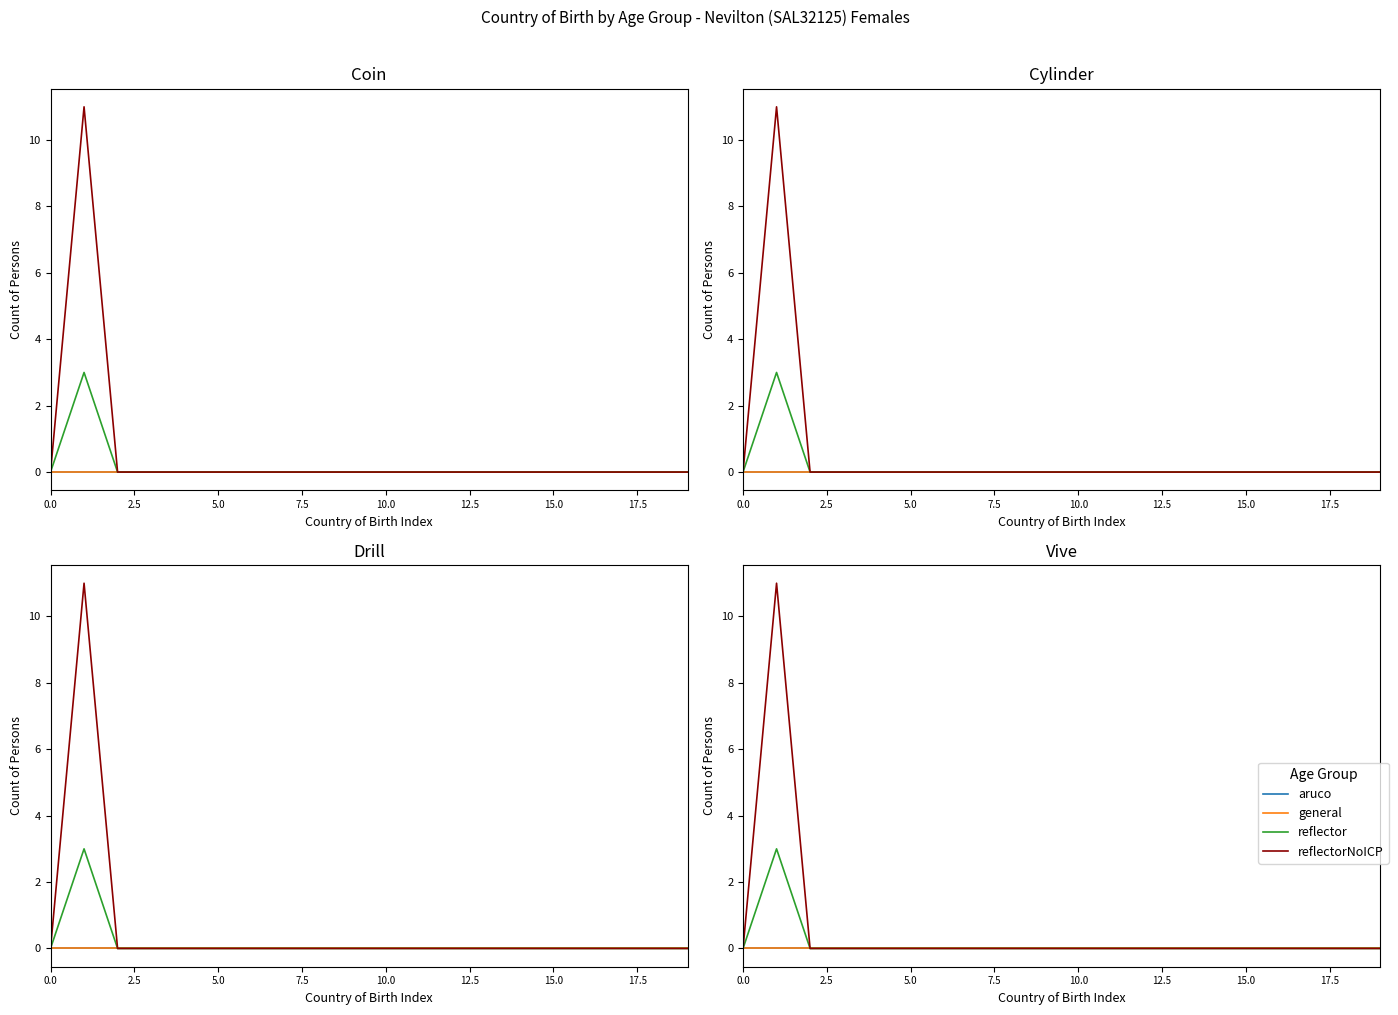

Which series has the largest total across all categories?

reflectorNoICP